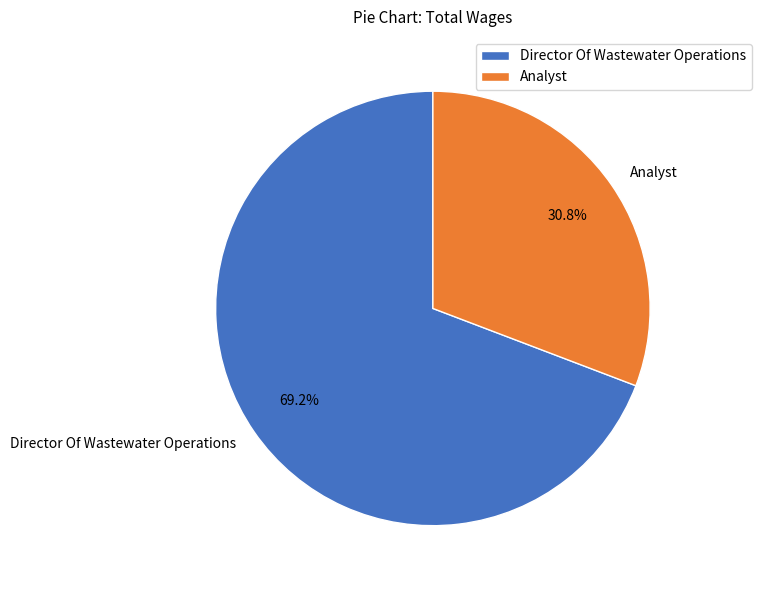

Count the number of slices in the pie.

2